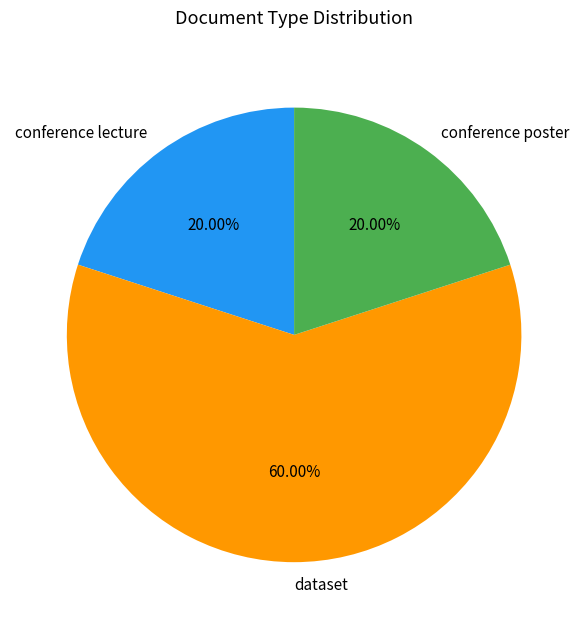

Which category accounts for the majority?

dataset